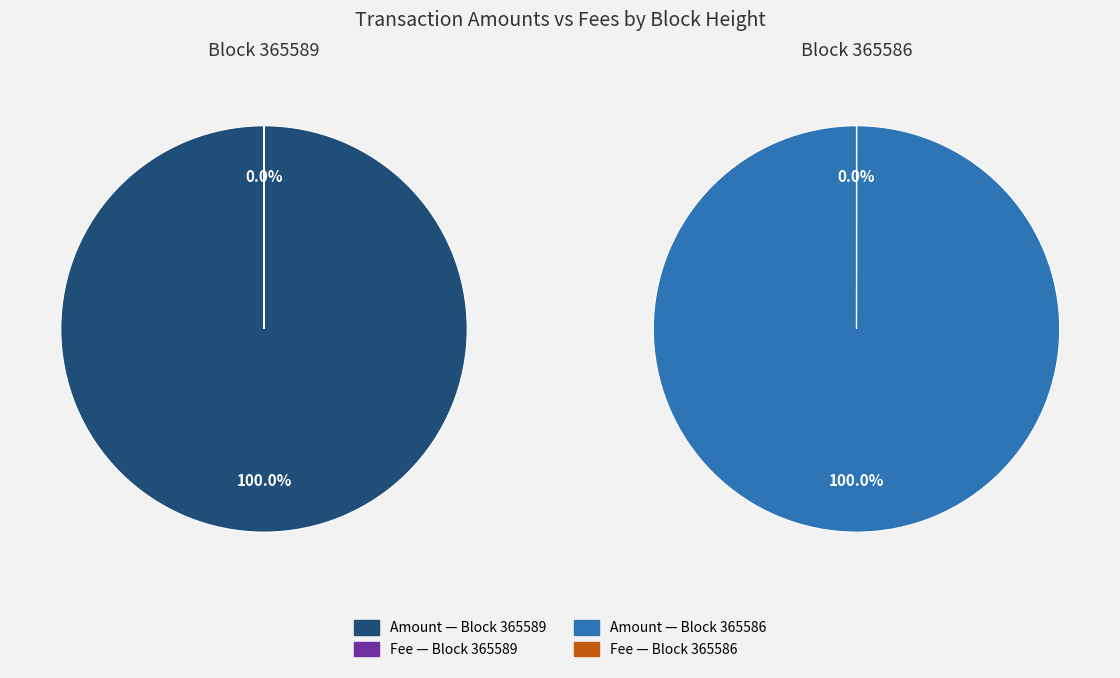

Which slice is the largest?

365586